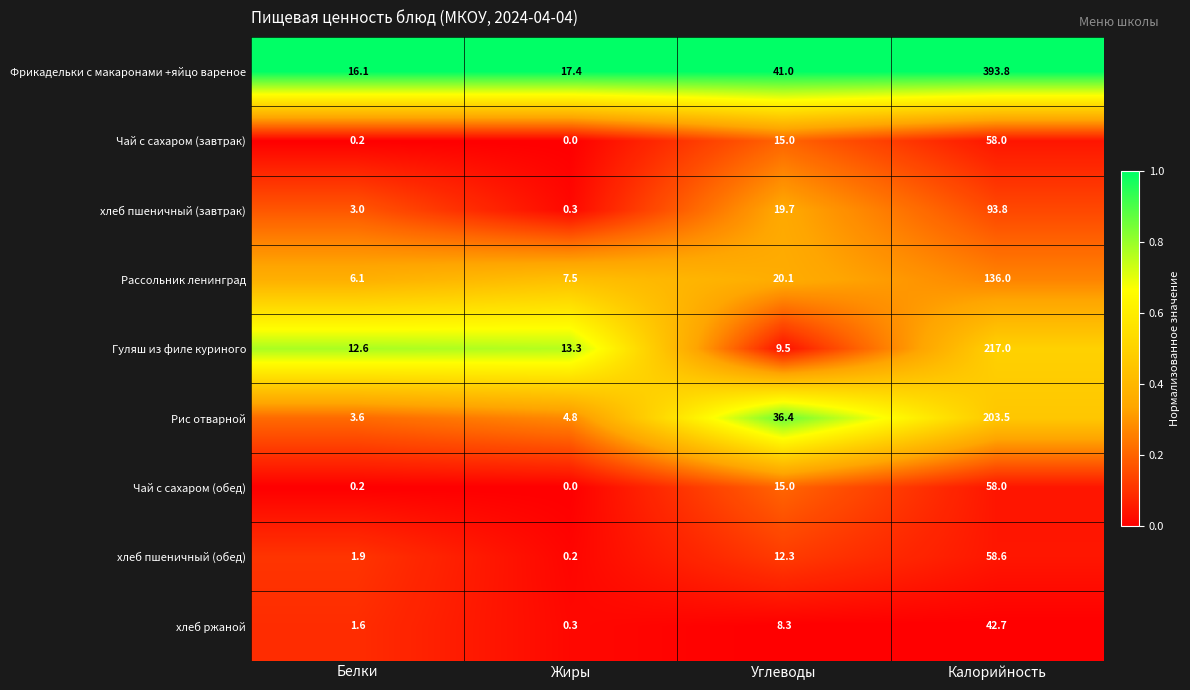

What is the maximum value shown in the chart?

393.8